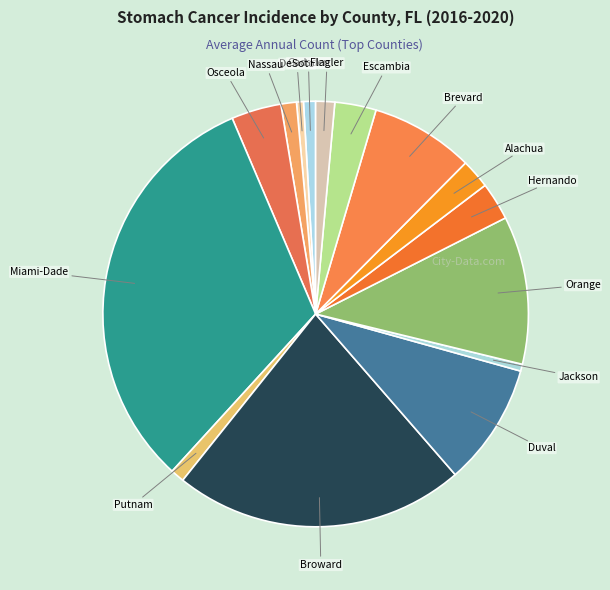

Does Nassau account for over 50% of the chart?

No